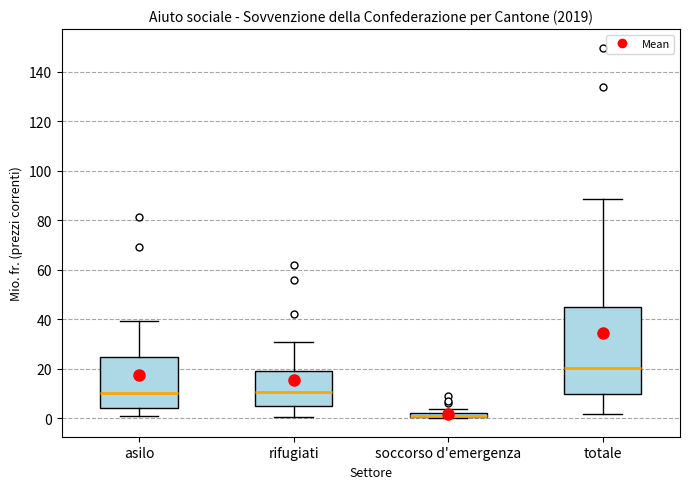

Comparing the boxes themselves (not the whiskers), which one is the tallest?

totale